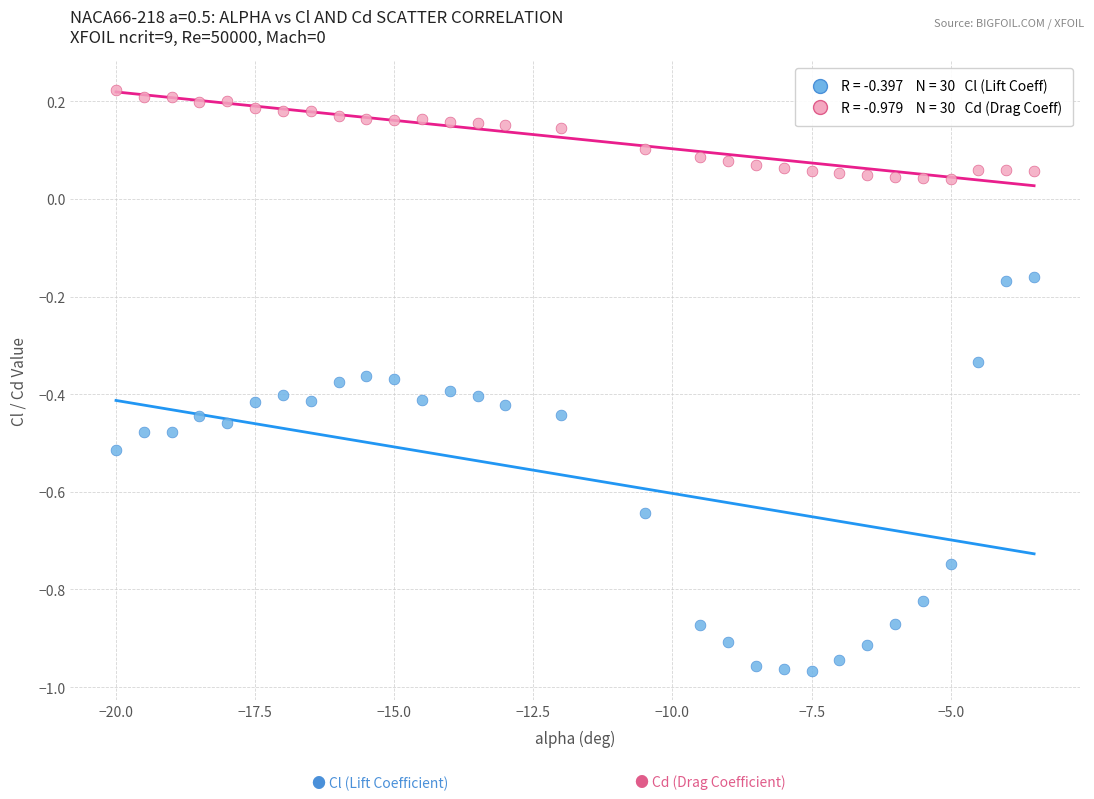

Across all data points, what is the range of Y values (max minus min)?

1.2